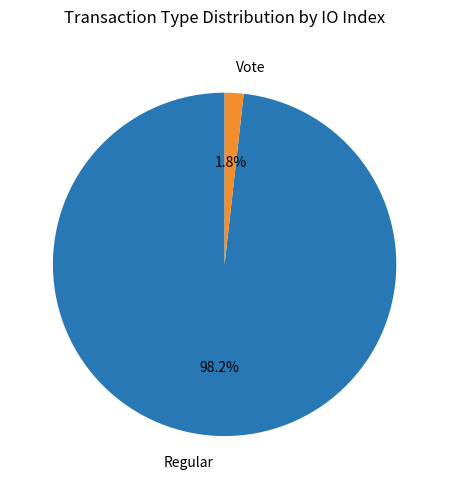

What percentage is the Vote slice, to the nearest percent?

2%